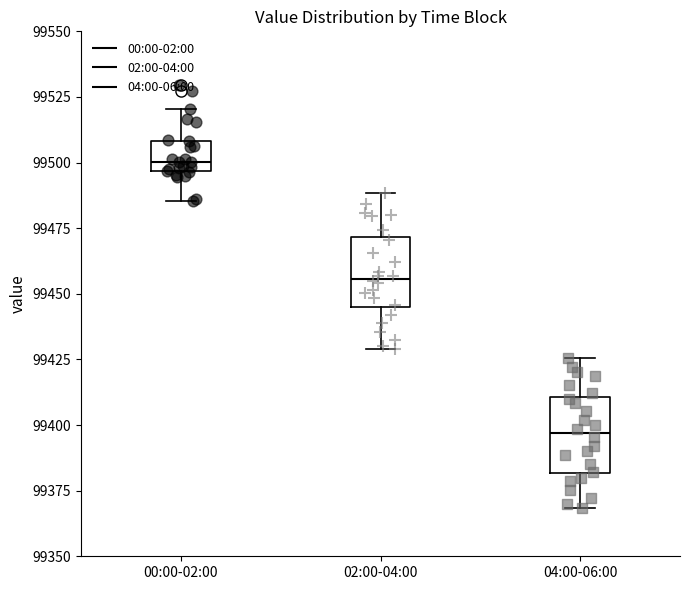

Which box's median line is the lowest?

04:00-06:00